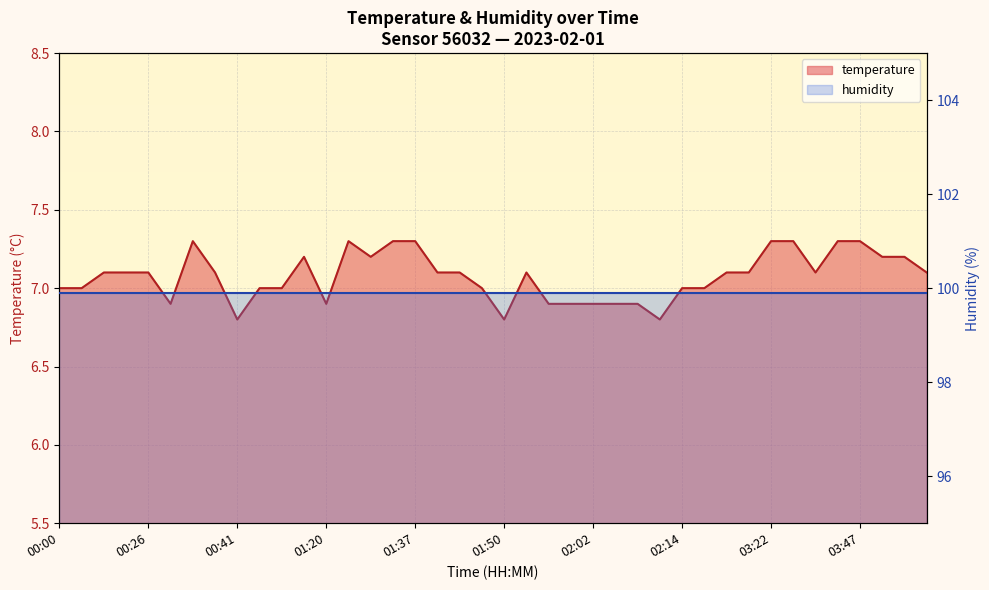

What is the difference between the maximum and minimum values in the temperature series?

0.5